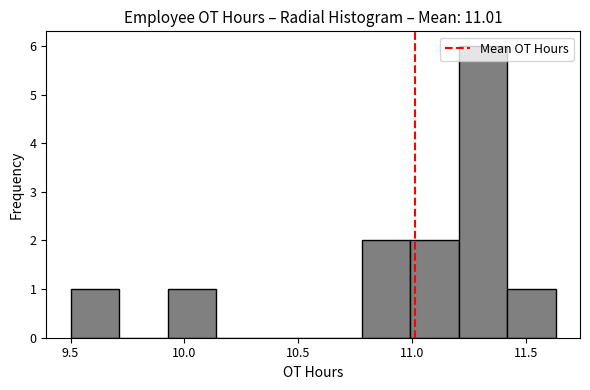

Reading left to right, list every bar in this chart as the range it spans on the x-axis followed by its height. Neither the bar edges nor the heights are printed on the chart, so give them approximately, as read against the axes.

9.50 to 9.70: 1
9.70 to 9.95: 0
9.95 to 10.15: 1
10.15 to 10.35: 0
10.35 to 10.55: 0
10.55 to 10.80: 0
10.80 to 11.00: 2
11.00 to 11.20: 2
11.20 to 11.40: 6
11.40 to 11.65: 1